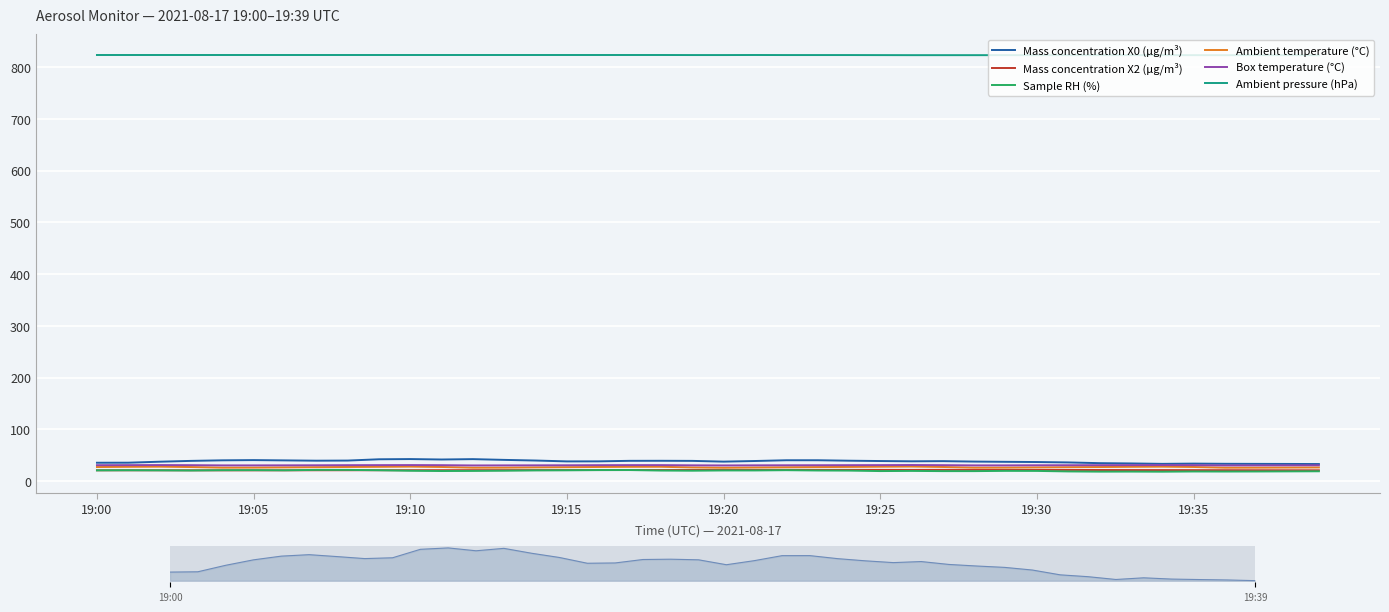

Reading right to left, what are all the values shown in this chart?

Mass concentration X0 (μg/m³): 32.8	33.0	33.1	33.3	33.6	33.1	34.0	34.5	35.9	36.7	37.1	37.5	38.4	38.1	38.6	39.2	40.1	40.1	38.7	37.5	38.9	39.1	39.0	38.0	37.9	39.6	40.8	42.3	41.6	42.4	42.0	39.5	39.3	39.9	40.4	40.0	38.9	37.3	35.4	35.3
Mass concentration X2 (μg/m³): 20.7	20.8	20.8	20.9	21.0	21.1	21.2	21.3	21.4	21.5	21.6	21.5	21.5	21.4	21.5	21.5	21.5	21.5	21.5	21.4	21.3	21.2	21.2	21.2	21.1	21.1	21.0	21.0	20.9	20.9	20.8	20.8	20.8	20.6	20.6	20.6	20.7	20.7	20.7	20.7
Sample RH (%): 18.8	18.6	18.4	18.3	18.4	18.0	18.2	18.1	18.5	19.5	19.6	19.1	19.1	19.5	19.2	20.1	20.3	20.9	20.4	20.4	19.9	20.2	21.2	21.1	20.7	20.5	19.9	19.5	19.3	19.8	20.8	21.5	21.5	20.7	21.0	20.9	20.3	20.6	20.8	20.6
Ambient temperature (°C): 26.2	26.0	25.8	25.7	27.1	27.7	27.4	27.0	26.7	26.3	25.9	25.8	27.1	27.9	27.6	27.2	26.9	26.5	26.1	25.6	26.2	27.5	27.4	27.1	26.7	26.3	25.8	25.7	27.1	27.8	27.4	27.1	26.7	26.3	25.9	25.8	27.0	27.7	27.4	27.0
Box temperature (°C): 30.4	30.3	30.2	30.1	30.6	30.8	30.7	30.6	30.5	30.4	30.2	30.2	30.6	30.9	30.7	30.6	30.5	30.4	30.3	30.1	30.3	30.7	30.7	30.6	30.4	30.3	30.2	30.1	30.6	30.8	30.7	30.6	30.4	30.3	30.2	30.2	30.6	30.8	30.7	30.6
Ambient pressure (hPa): 823.3	823.4	823.4	823.3	823.4	823.4	823.4	823.4	823.4	823.3	823.4	823.4	823.4	823.4	823.5	823.6	823.6	823.6	823.7	823.6	823.6	823.7	823.7	823.7	823.7	823.7	823.7	823.7	823.7	823.7	823.7	823.7	823.7	823.7	823.7	823.7	823.7	823.7	823.7	823.7